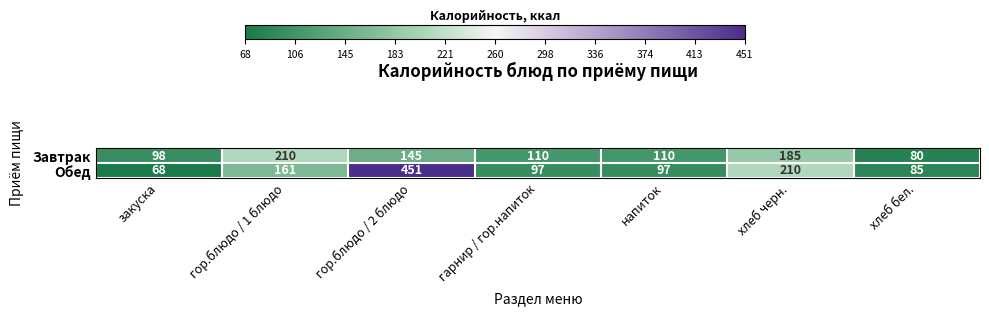

What is the average value of the Обед series?

167